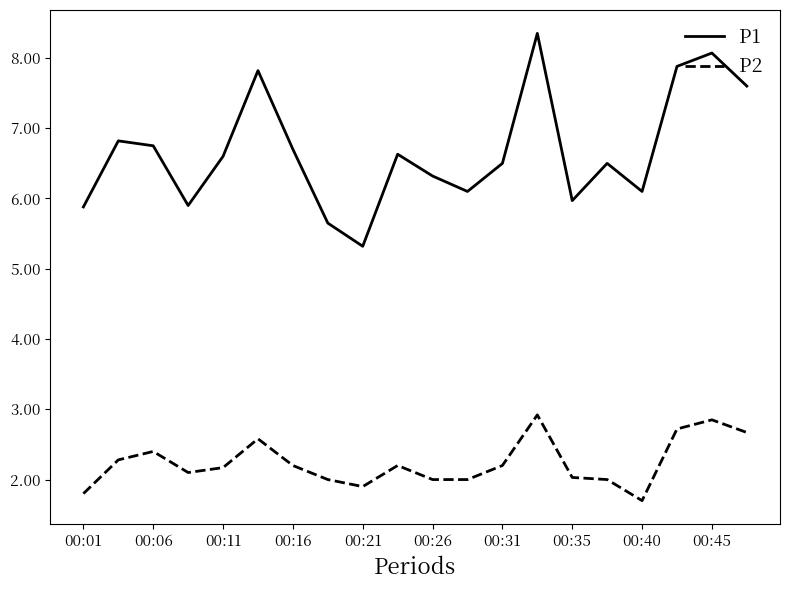

What is the minimum value for P2?

1.7